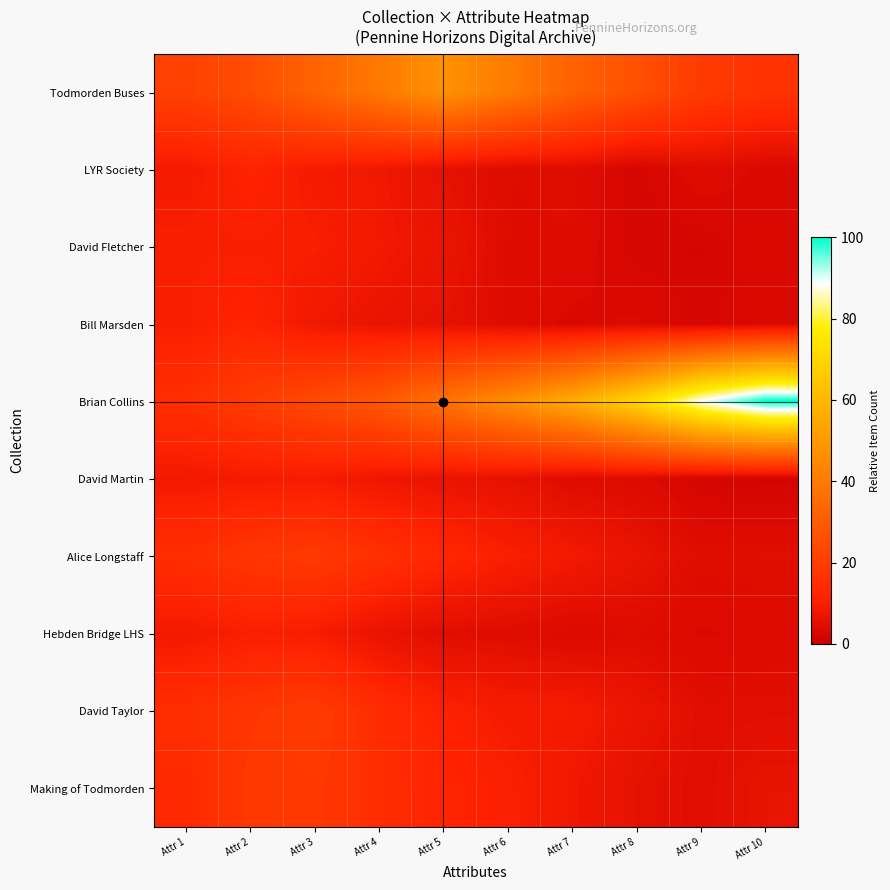

At which category is the sum across all series the highest?

Attr 3